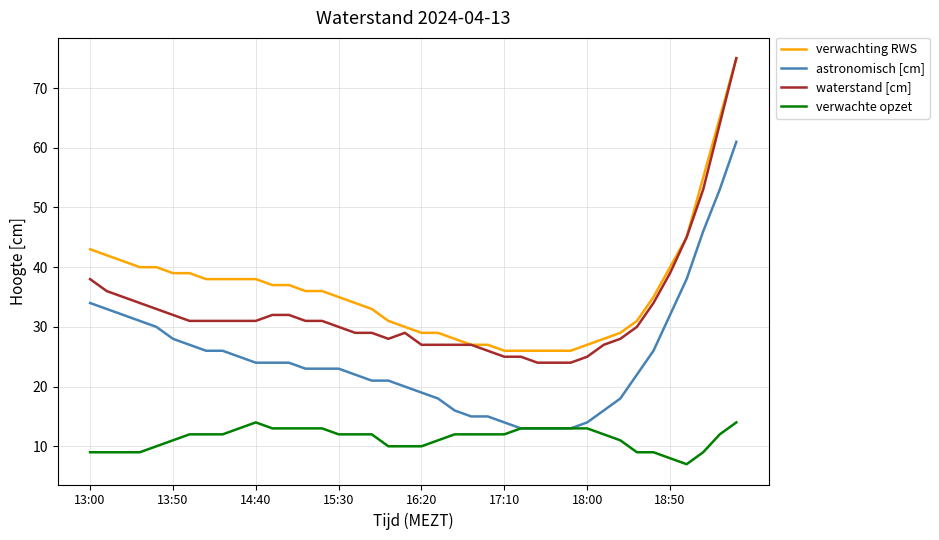

Which series has the largest total across all categories?

verwachting RWS